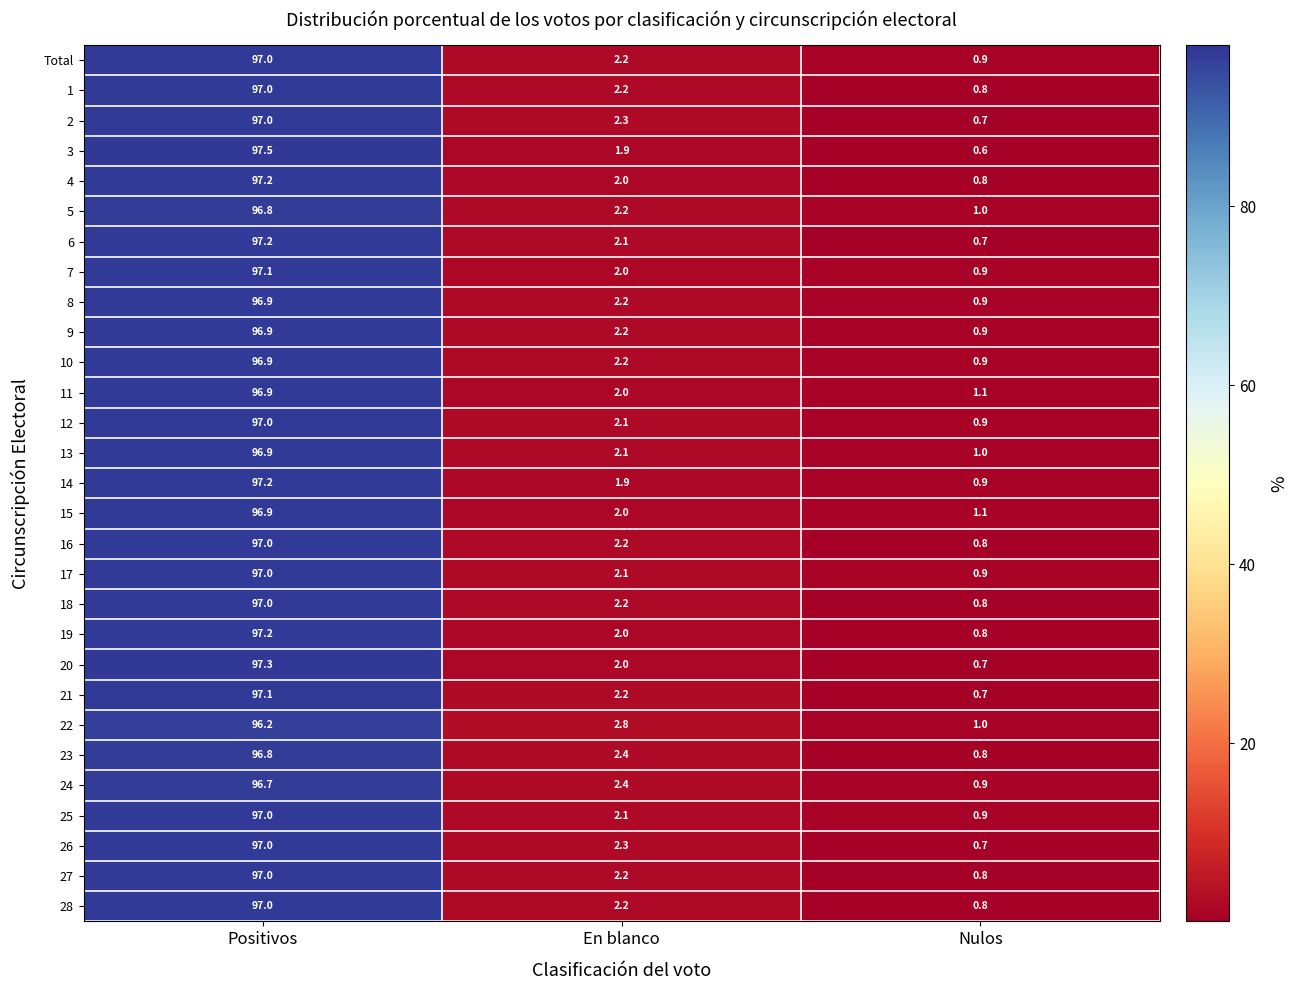

The 27 series shows 97.0 at Positivos. True or false?

True